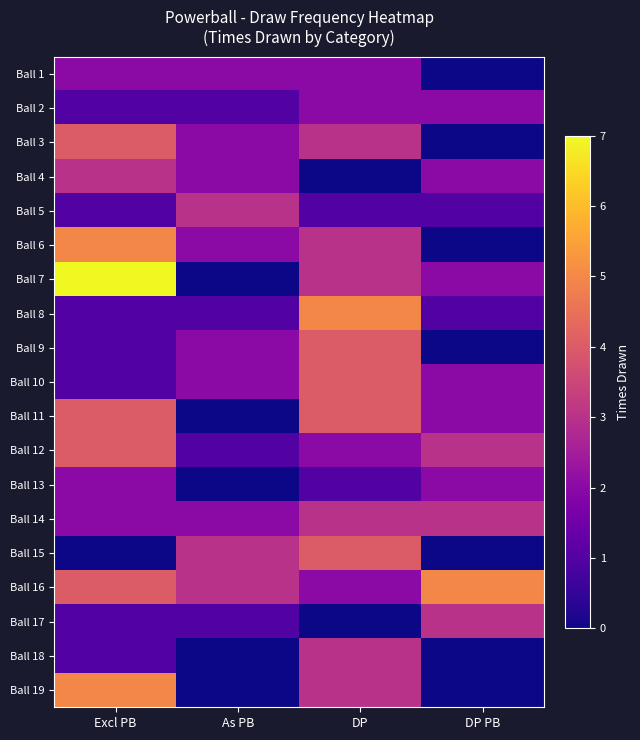

At which category is the sum across all series the highest?

Excl PB